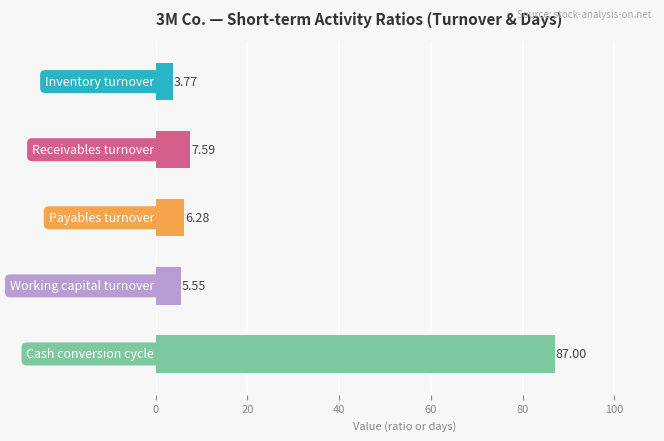

What is the average value?

22.0